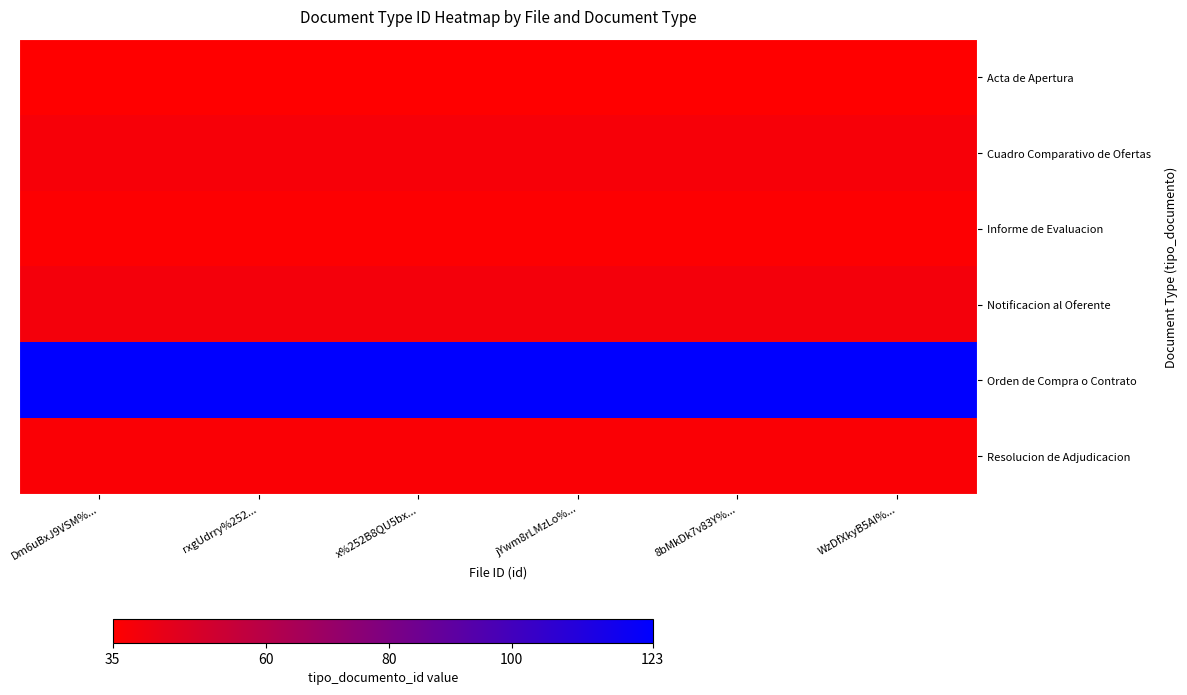

Rank the series by their maximum value, from highest to lowest.

Orden de Compra o Contrato, Notificacion al Oferente, Cuadro Comparativo de Ofertas, Resolucion de Adjudicacion, Informe de Evaluacion, Acta de Apertura